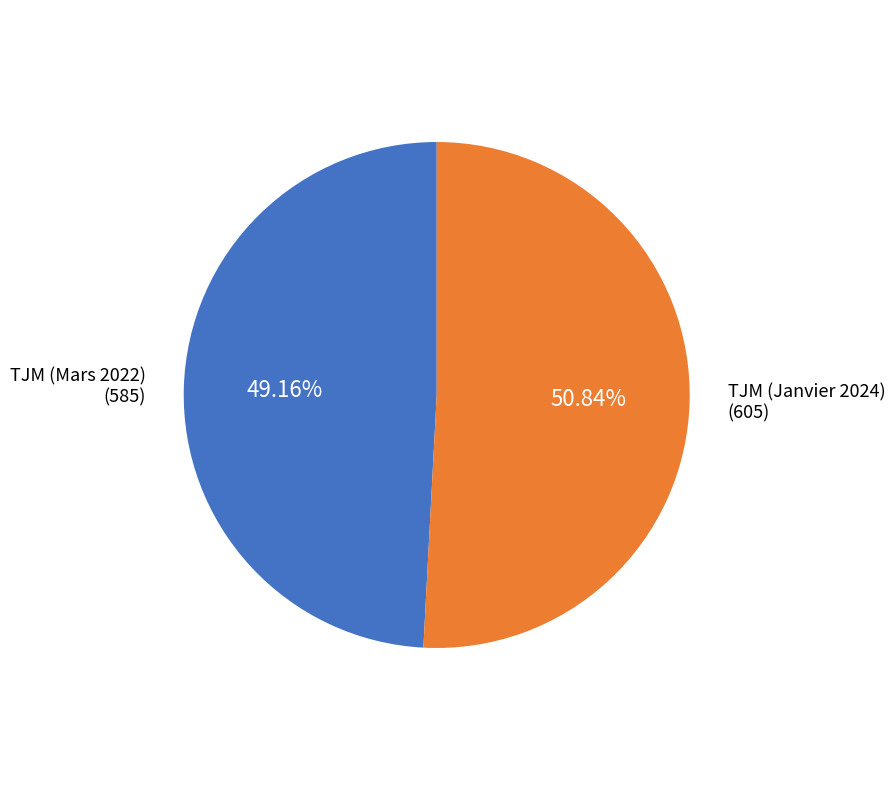

What percentage is NOT represented by TJM (Mars 2022)?

50.8%